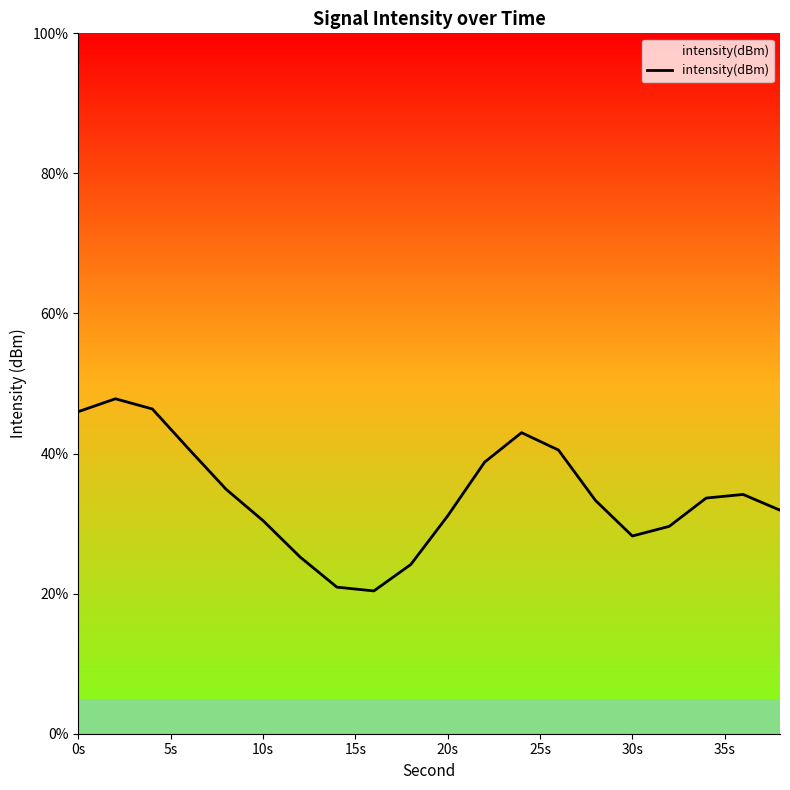

What is the greatest value displayed?

47.8